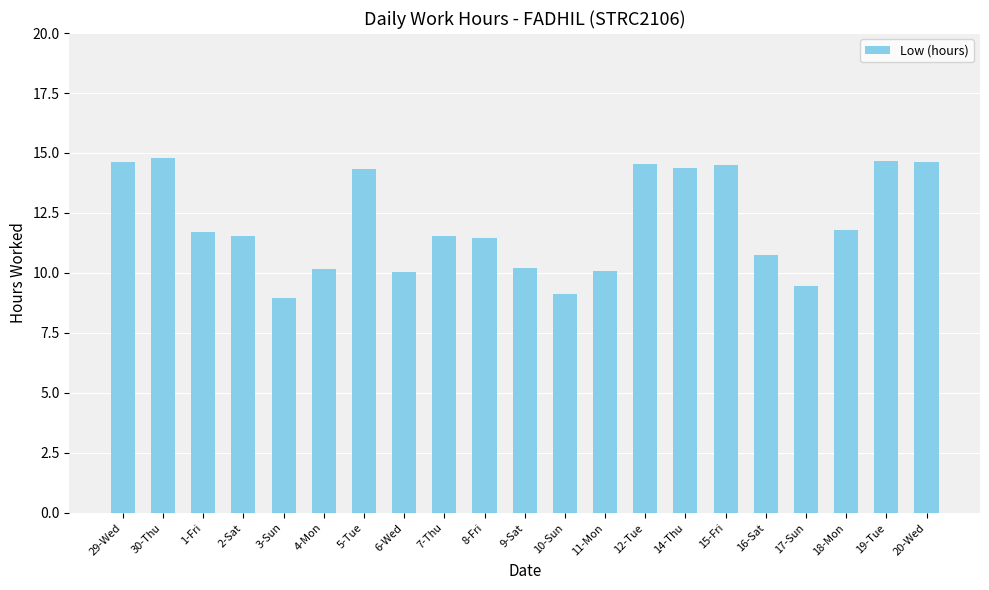

Between 16-Sat and 29-Wed, which is larger?

29-Wed